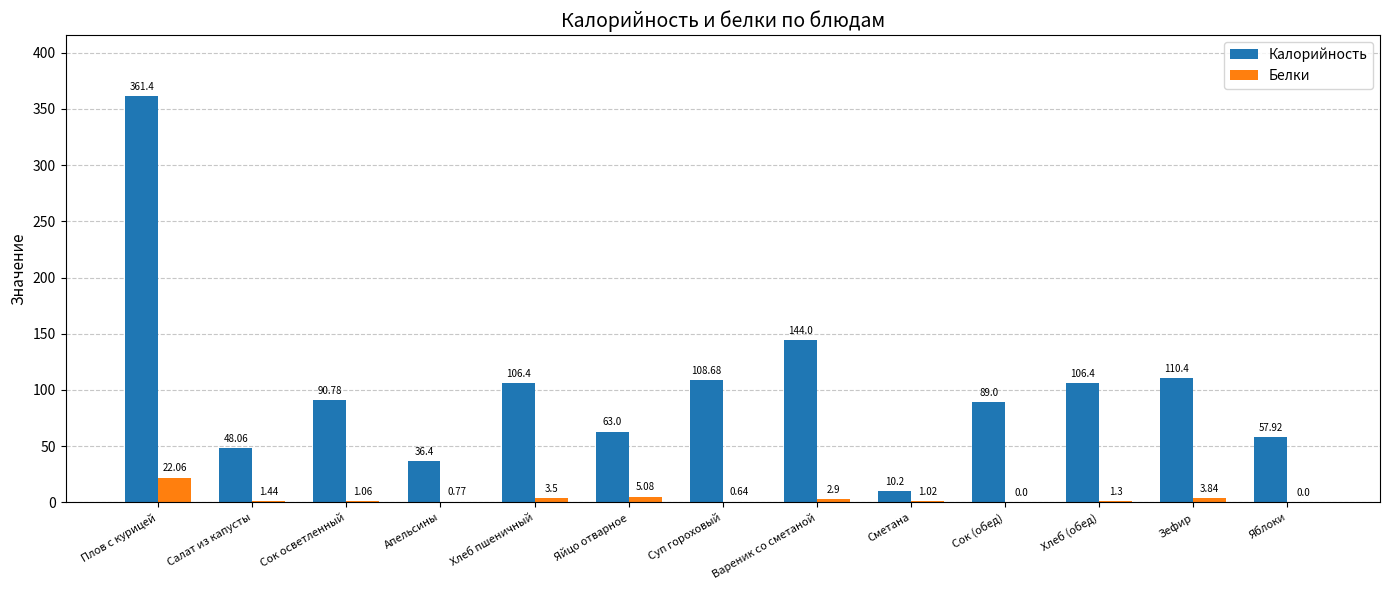

Where does the Белки series first go above 1?

Плов с курицей